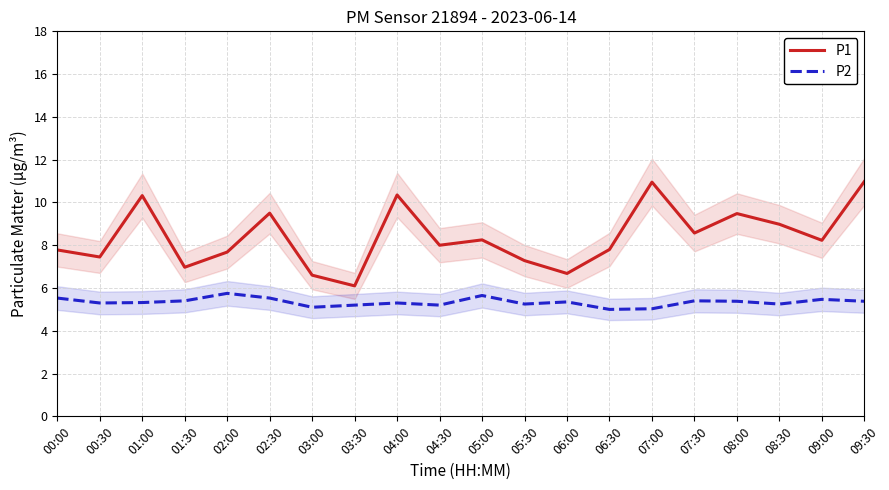

What position from the left is 00:30?

2